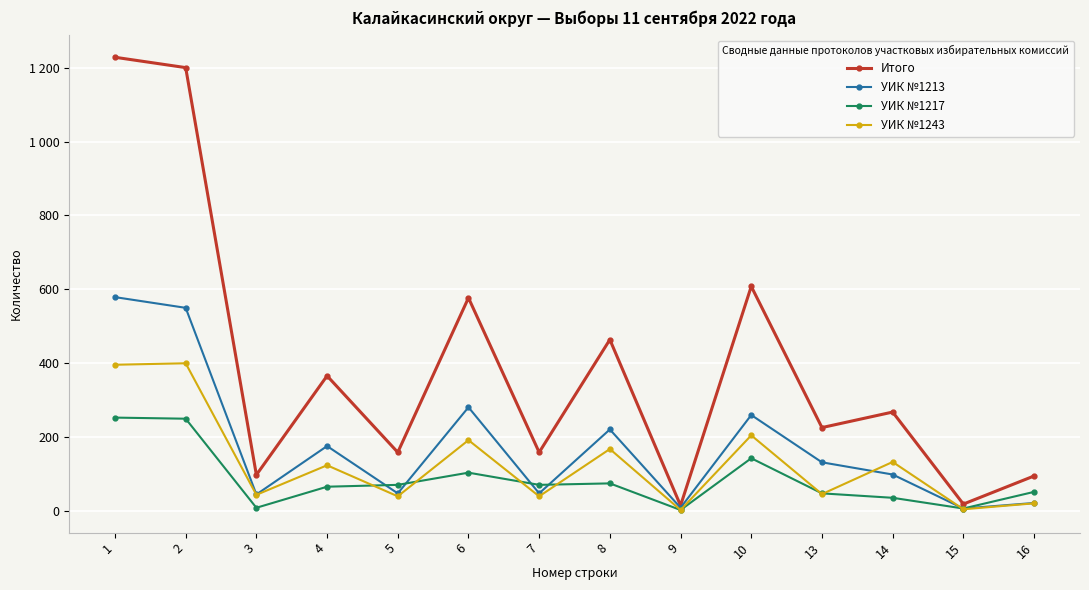

Is this an area chart (filled region under the line)?

No